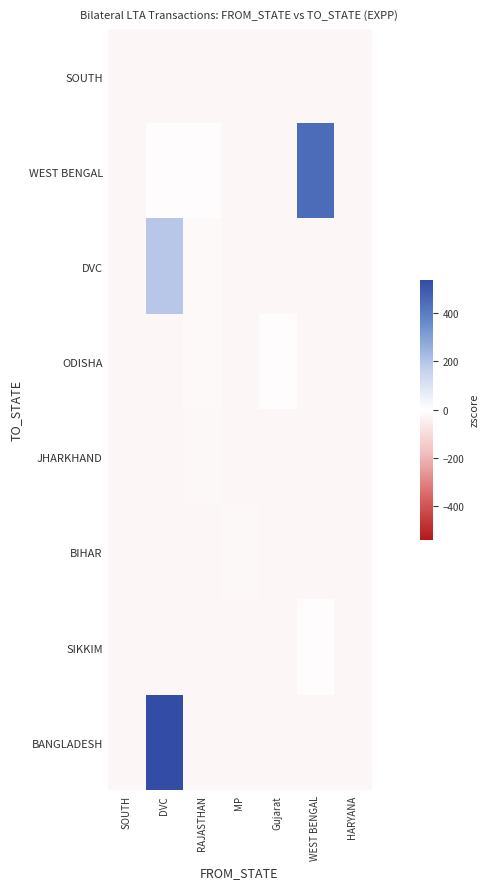

Reading left to right, what are all the values shown in this chart?

SOUTH: SOUTH=-24.3	DVC=-24.3	RAJASTHAN=-24.3	MP=-24.3	Gujarat=-24.3	WEST BENGAL=-24.3	HARYANA=-24.3
WEST BENGAL: SOUTH=-24.3	DVC=-5.3	RAJASTHAN=-6.6	MP=-24.3	Gujarat=-24.3	WEST BENGAL=451.2	HARYANA=-24.3
DVC: SOUTH=-24.3	DVC=192.1	RAJASTHAN=-13.7	MP=-24.3	Gujarat=-24.3	WEST BENGAL=-24.3	HARYANA=-24.3
ODISHA: SOUTH=-24.3	DVC=-24.3	RAJASTHAN=-14.2	MP=-24.3	Gujarat=-5.9	WEST BENGAL=-24.3	HARYANA=-22.7
JHARKHAND: SOUTH=-24.3	DVC=-24.3	RAJASTHAN=-20.9	MP=-24.3	Gujarat=-24.3	WEST BENGAL=-24.3	HARYANA=-24.3
BIHAR: SOUTH=-24.3	DVC=-24.3	RAJASTHAN=-24.3	MP=-20.3	Gujarat=-24.3	WEST BENGAL=-24.3	HARYANA=-24.3
SIKKIM: SOUTH=-24.3	DVC=-24.3	RAJASTHAN=-24.3	MP=-24.3	Gujarat=-24.3	WEST BENGAL=-5.5	HARYANA=-24.3
BANGLADESH: SOUTH=-24.3	DVC=540.1	RAJASTHAN=-24.3	MP=-24.3	Gujarat=-24.3	WEST BENGAL=-24.3	HARYANA=-24.3